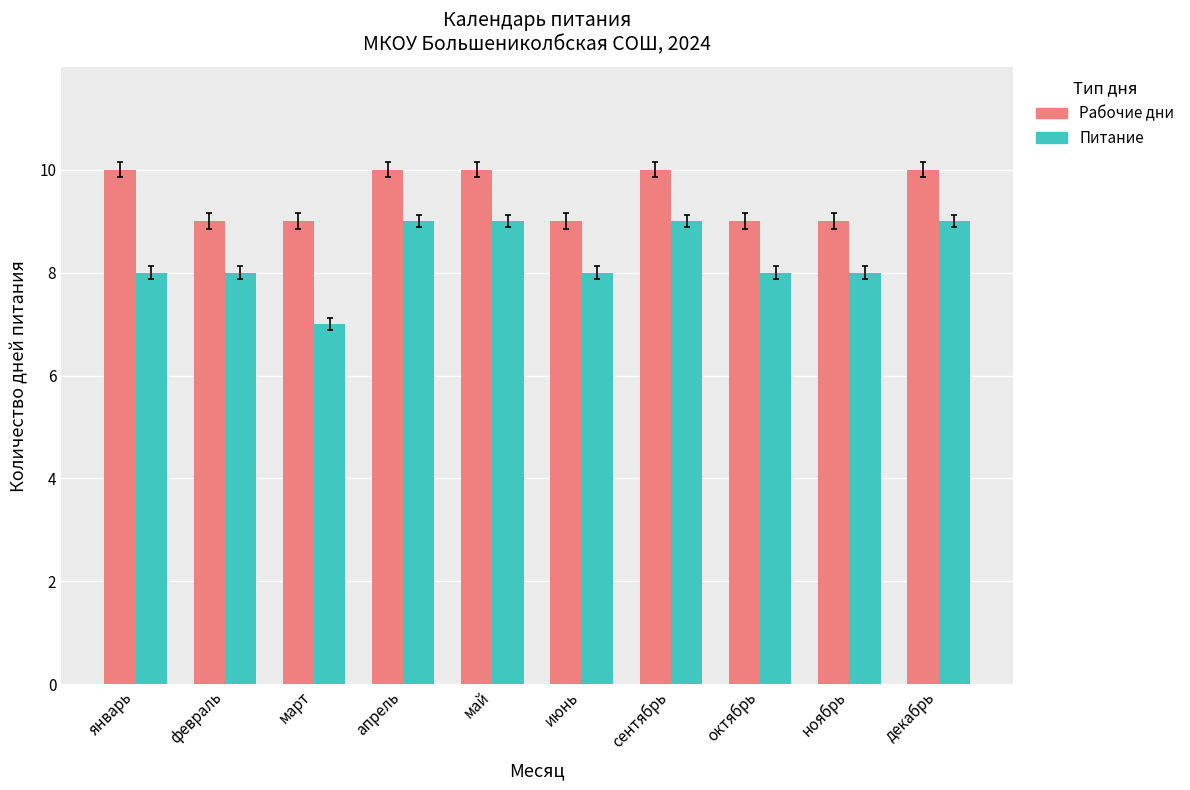

Rank the series by their maximum value, from lowest to highest.

Питание, Рабочие дни